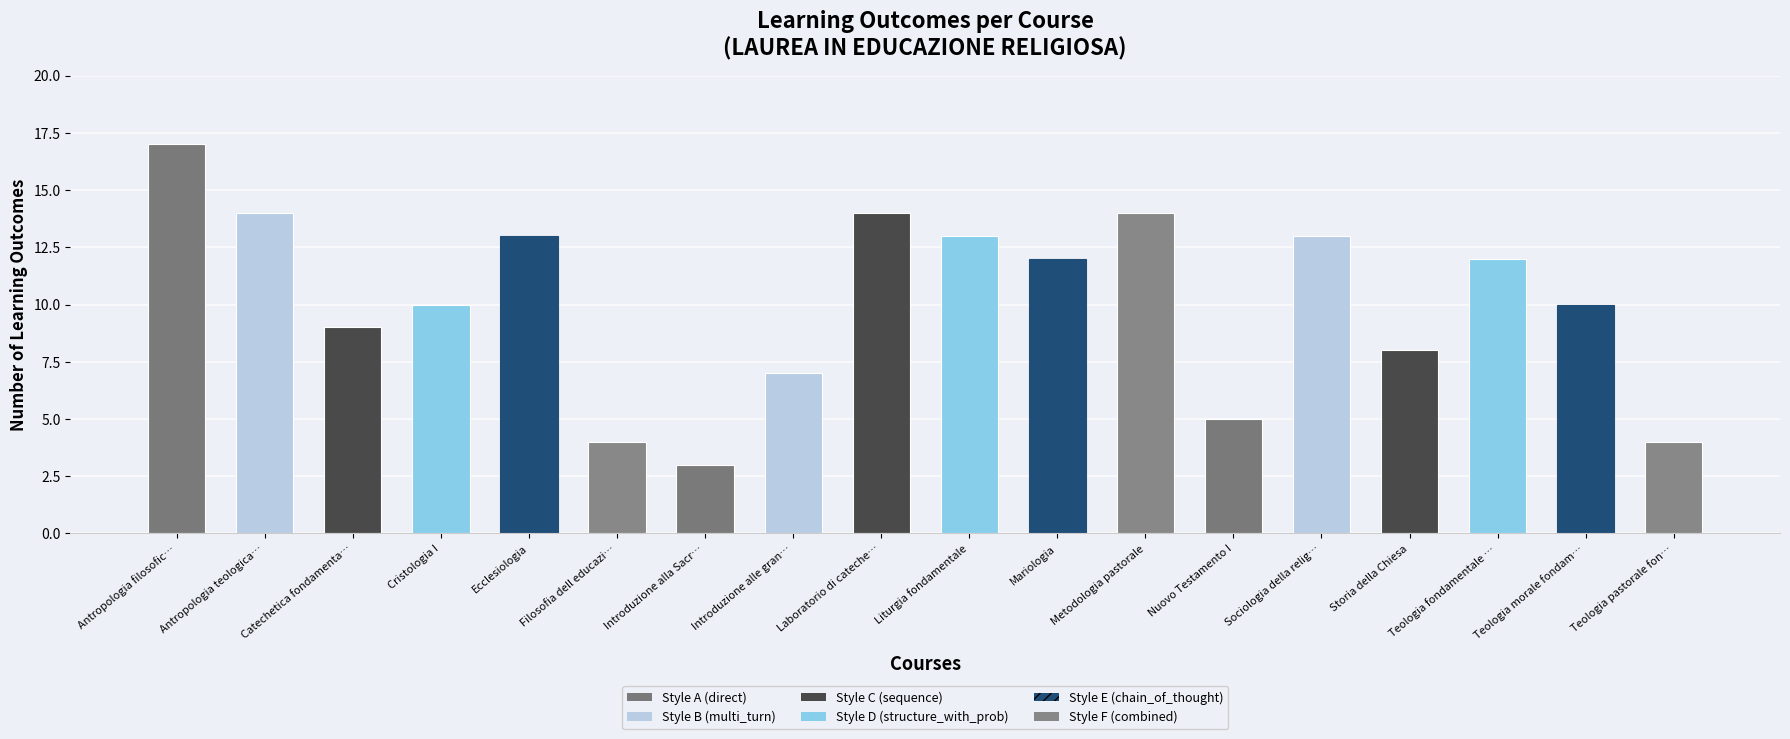

How many data points are less than 12?

9